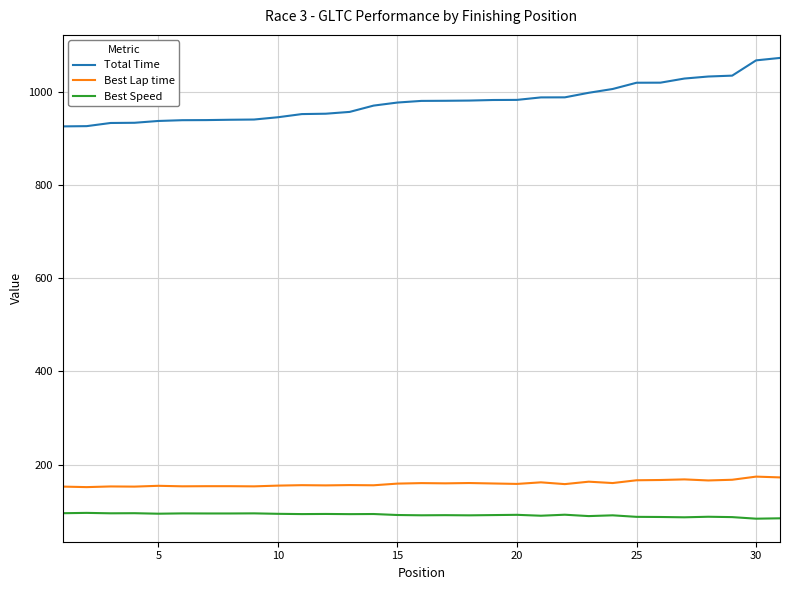

Which series has the widest spread of values?

Total Time